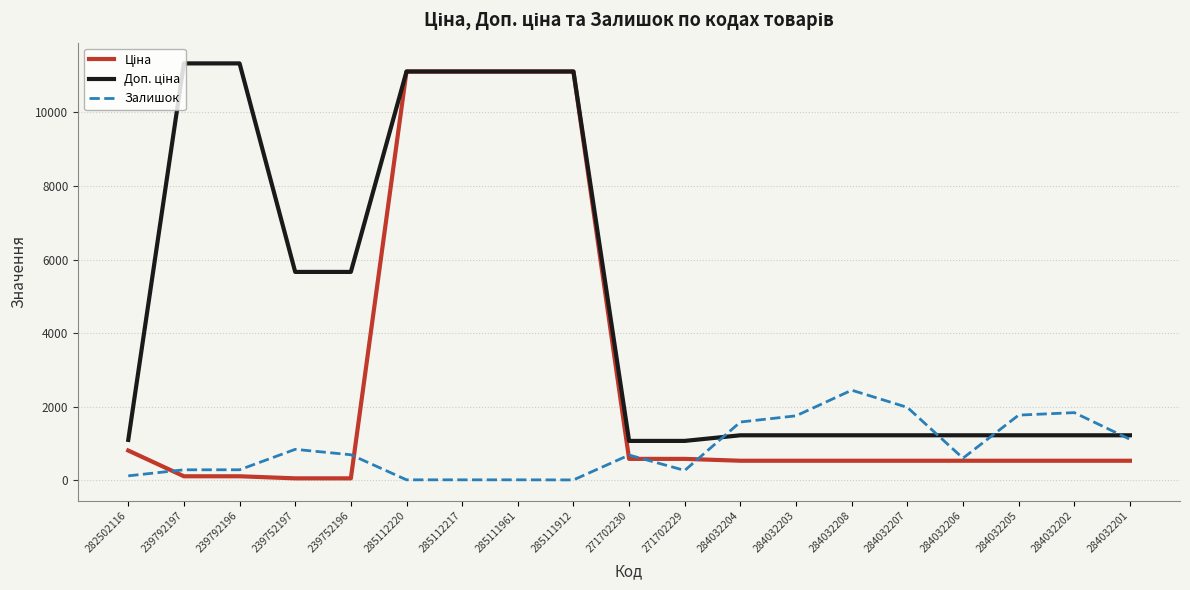

What is the greatest value displayed?

11334.0